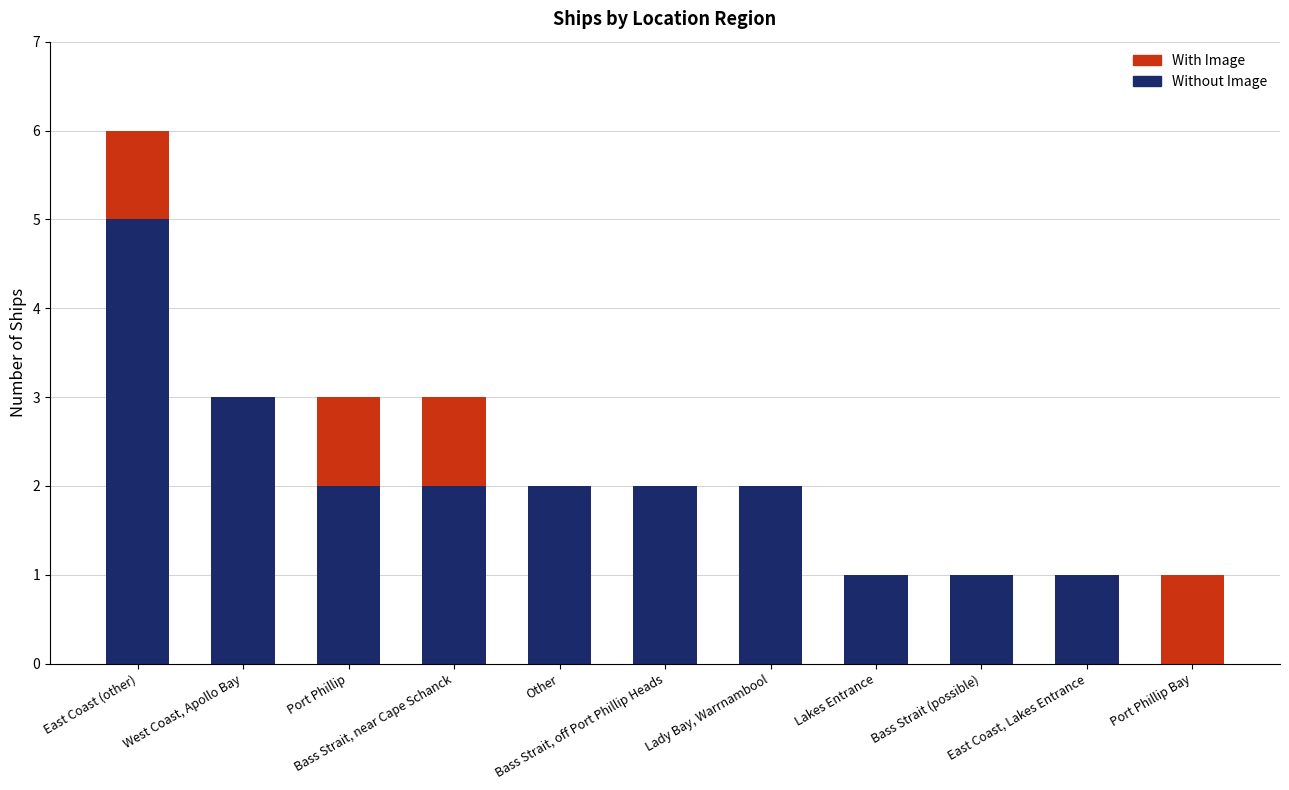

What is the sum of all Without Image values?

21